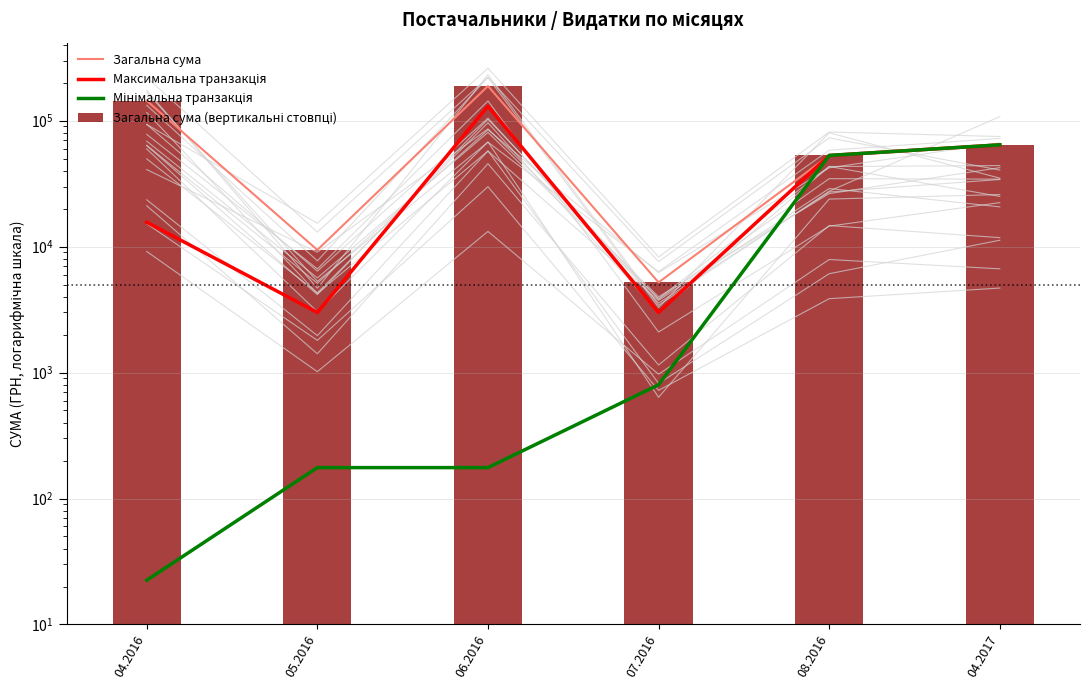

Reading right to left, what are all the values shown in this chart?

Загальна сума: 64293.0	52936.8	5200.0	188392.5	9416.0	144023.3
Максимальна транзакція: 64293.0	52936.8	3000.0	130379.7	3000.0	15630.0
Мінімальна транзакція: 64293.0	52936.8	800.0	176.0	176.0	22.5
Загальна сума (вертикальні стовпці): 64293.0	52936.8	5200.0	188392.5	9416.0	144023.3